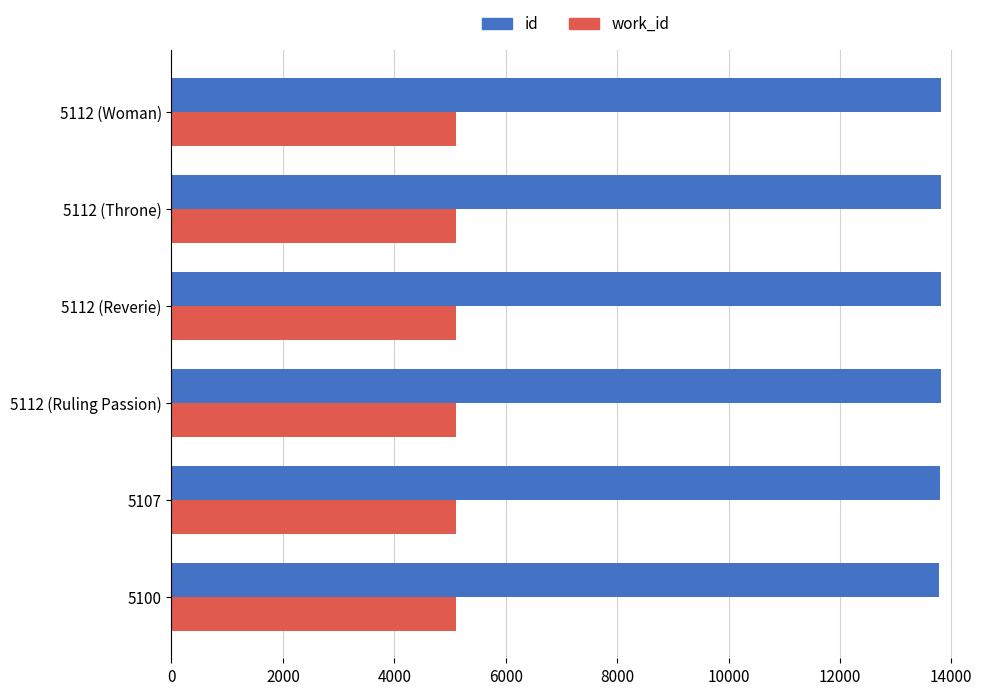

The value of id at 5112 (Ruling Passion) is 13809. True or false?

True